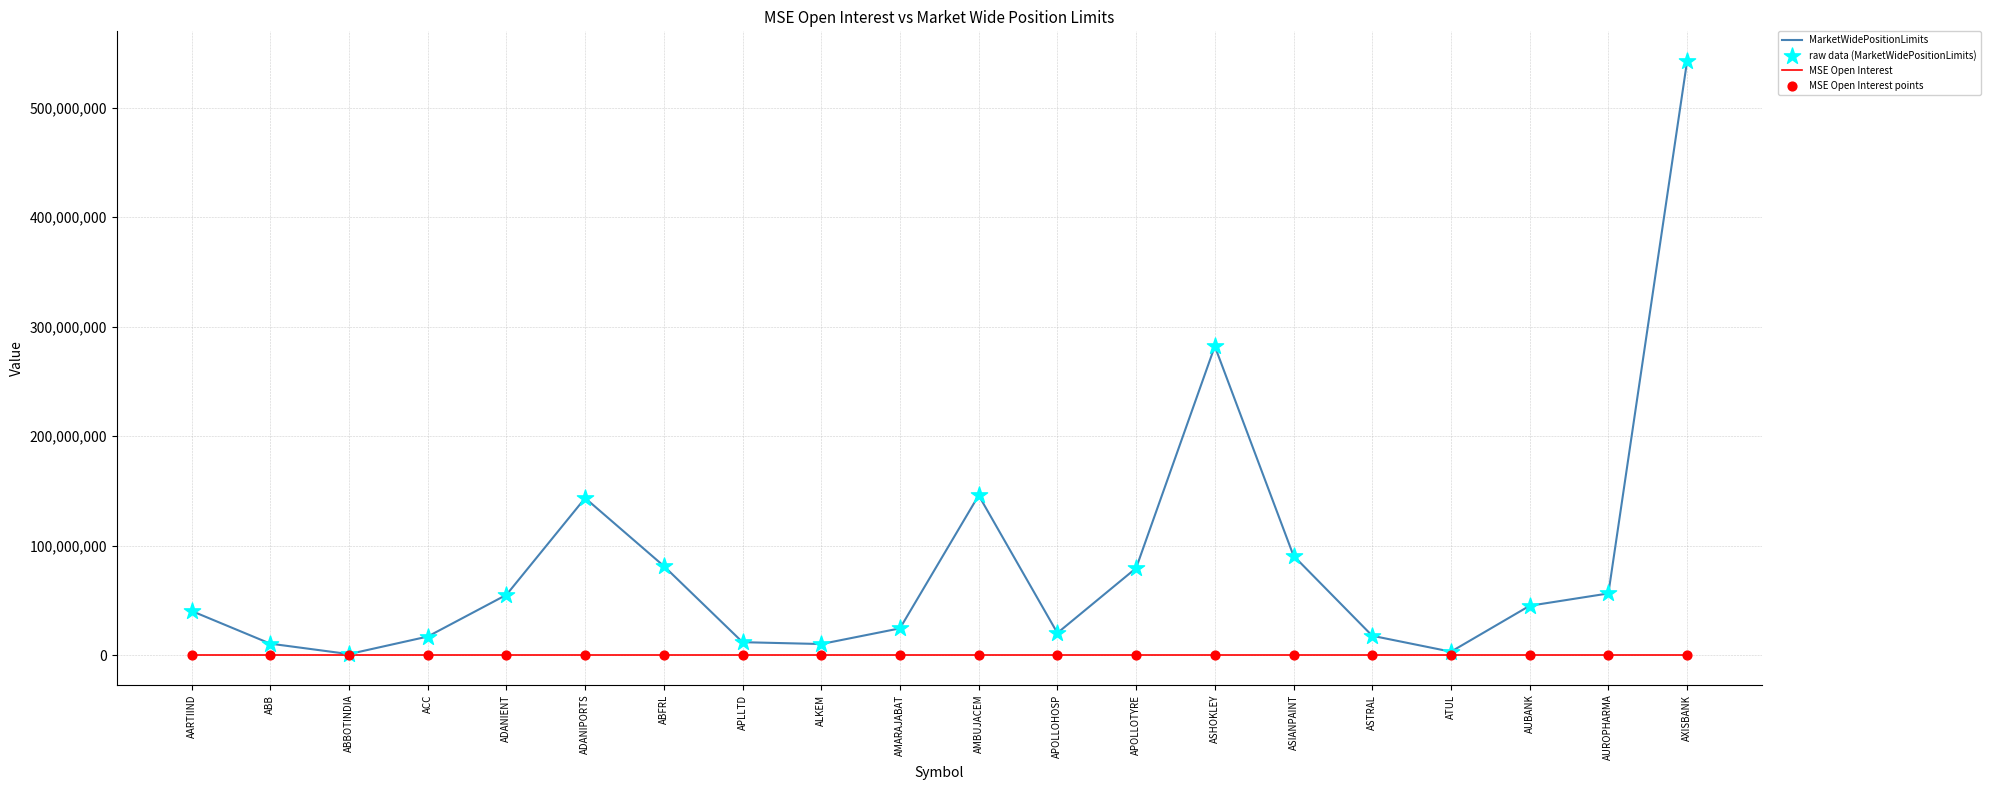

At which category is the sum across all series the highest?

AXISBANK